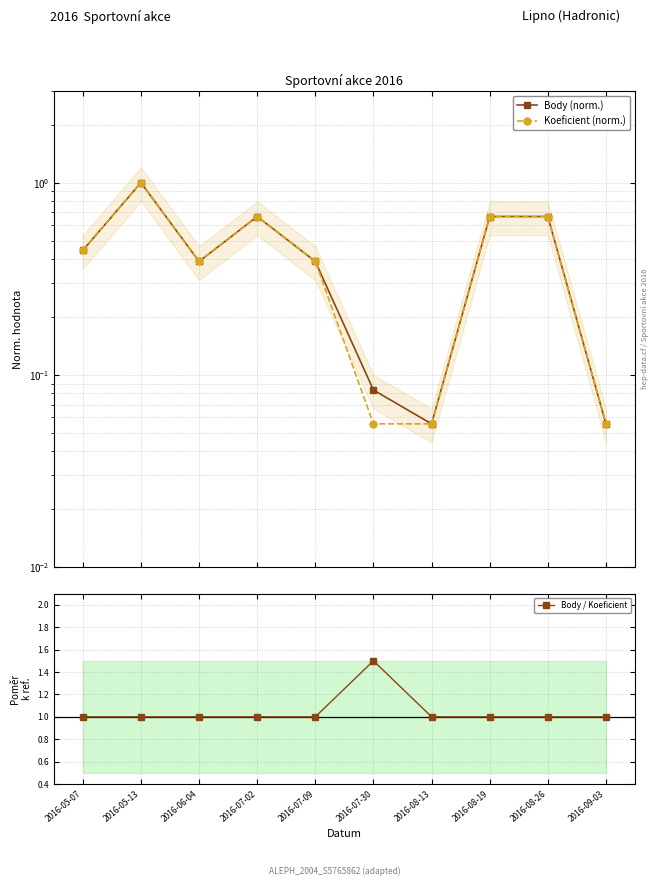

Which series changed the most between 2016-07-09 and 2016-08-26?

Body (norm.)